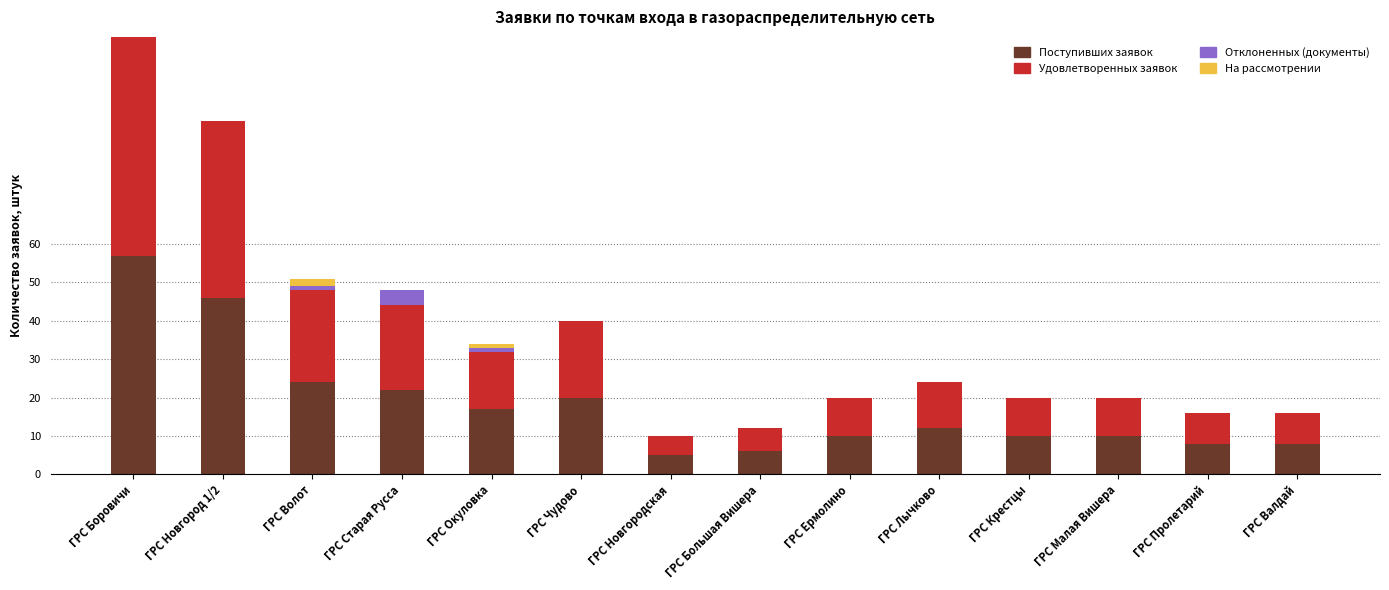

Are the bars grouped side by side (vs. stacked)?

No